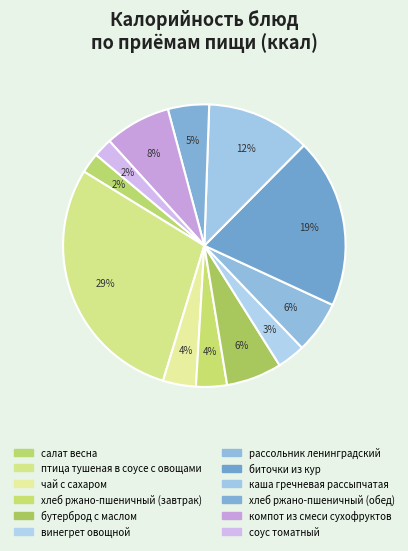

Which slice is the largest?

птица тушеная в соусе с овощами